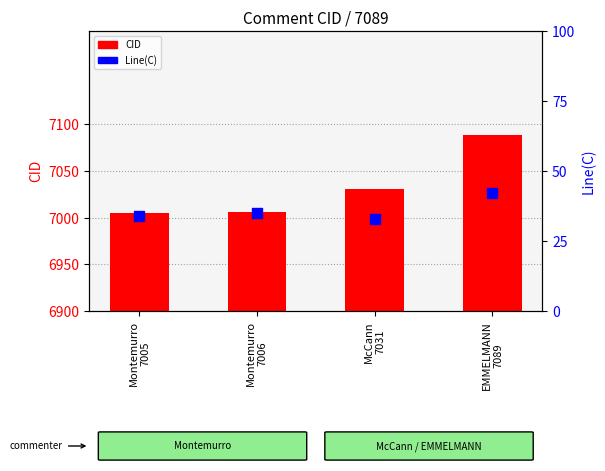

What are all the series names shown in the legend?

CID, Line(C)